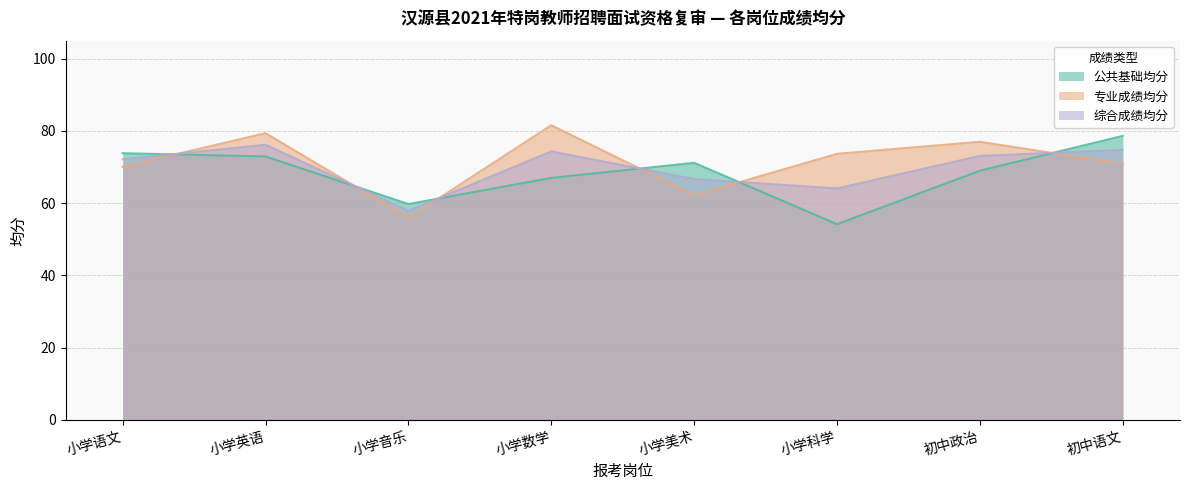

What is the difference between the highest and lowest values at 小学美术?

9.0